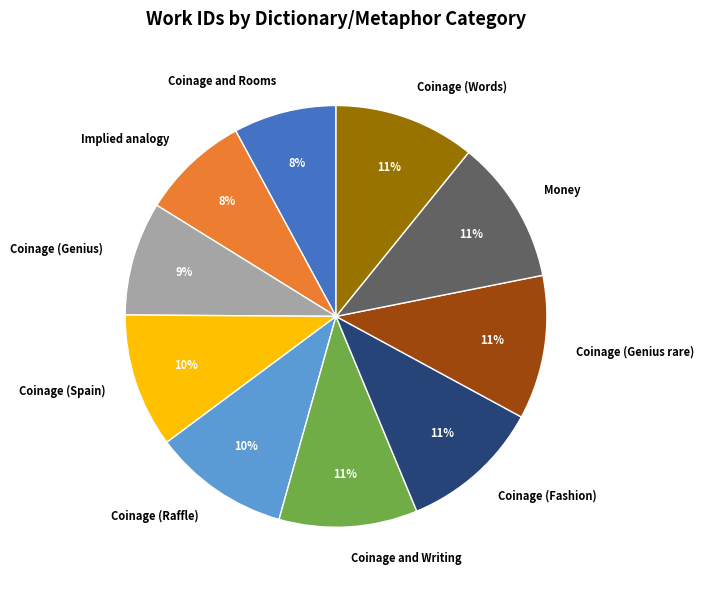

Does Coinage (Genius rare) account for over 50% of the chart?

No